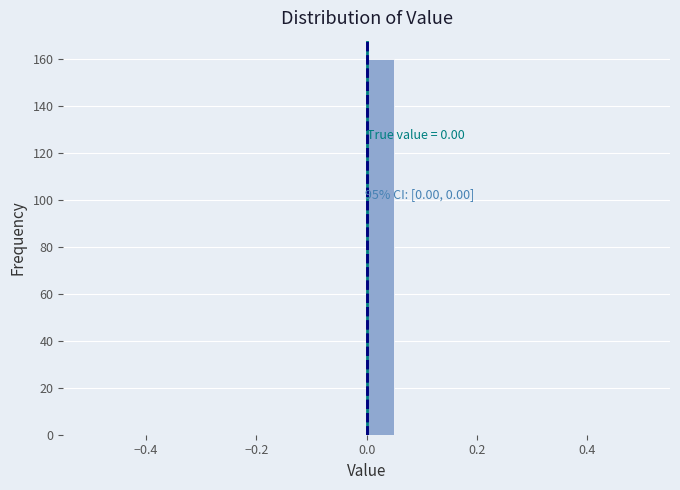

Around what value on the x-axis is the tallest bar? Give the approximate position of its centre, as read against the axis.

0.02